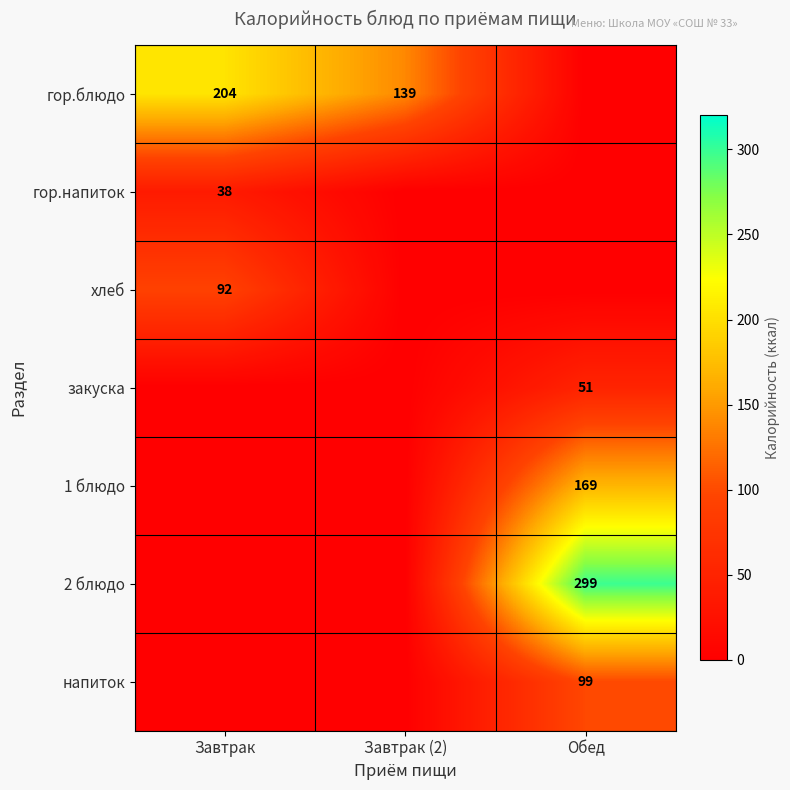

Is it true that хлеб equals 61 at Завтрак?

False